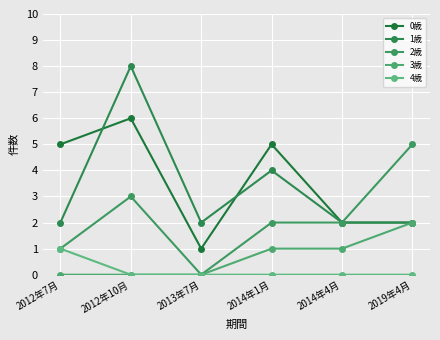

True or false: 4歳 and 3歳 cross at least once.

False